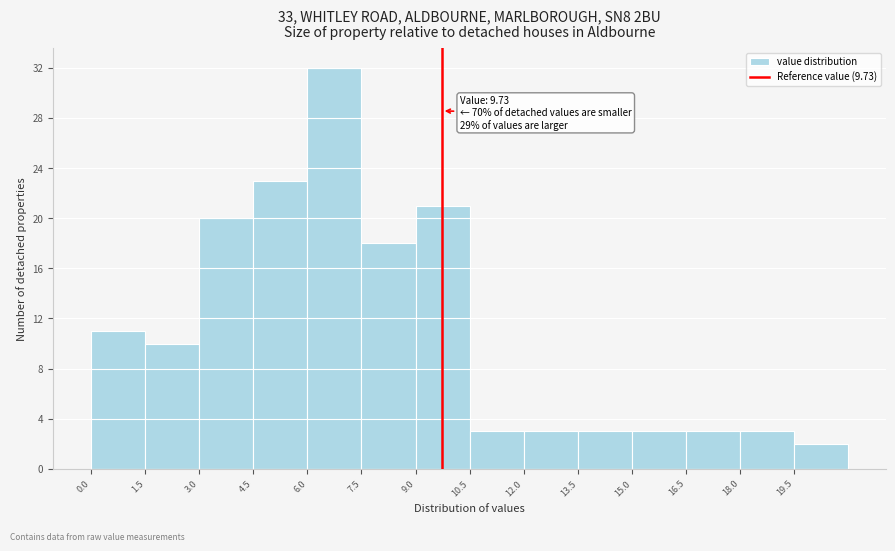

Which range on the x-axis has the tallest bar?

6.0 to 7.5